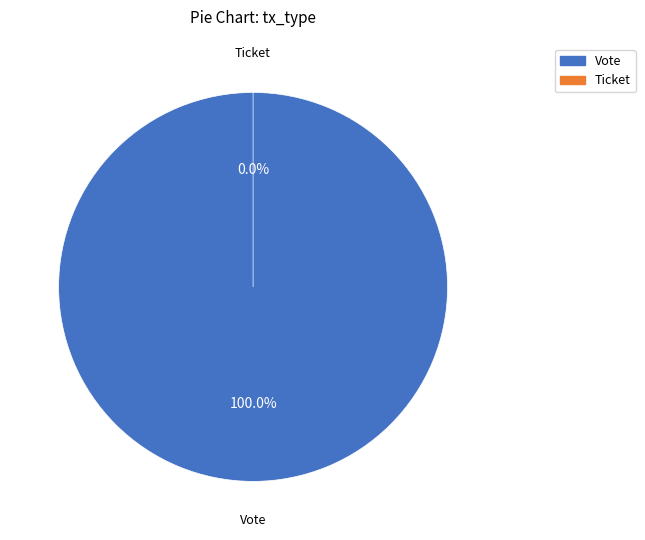

Combined, do Vote and Ticket account for over 50%?

Yes